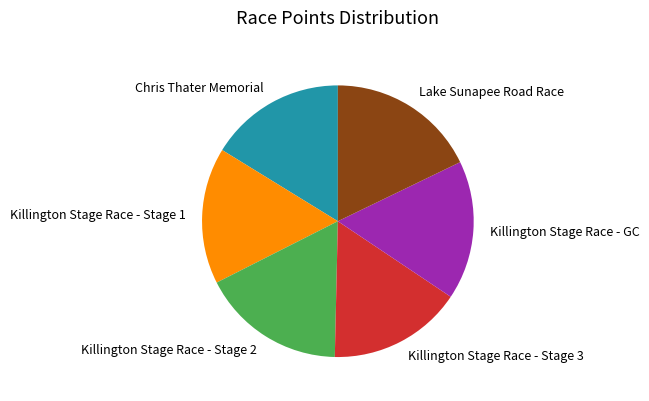

The Killington Stage Race - GC slice represents 17% of the pie. True or false?

True